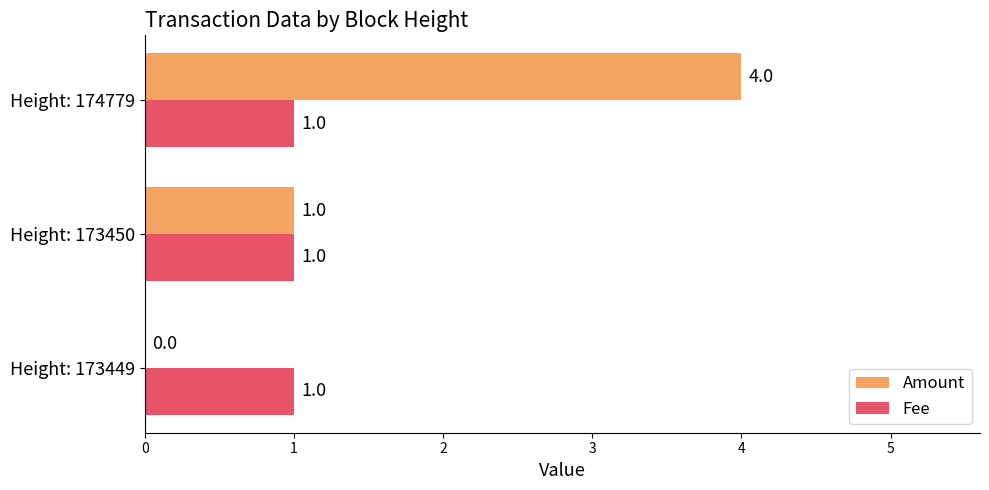

Which series has the largest total across all categories?

Amount